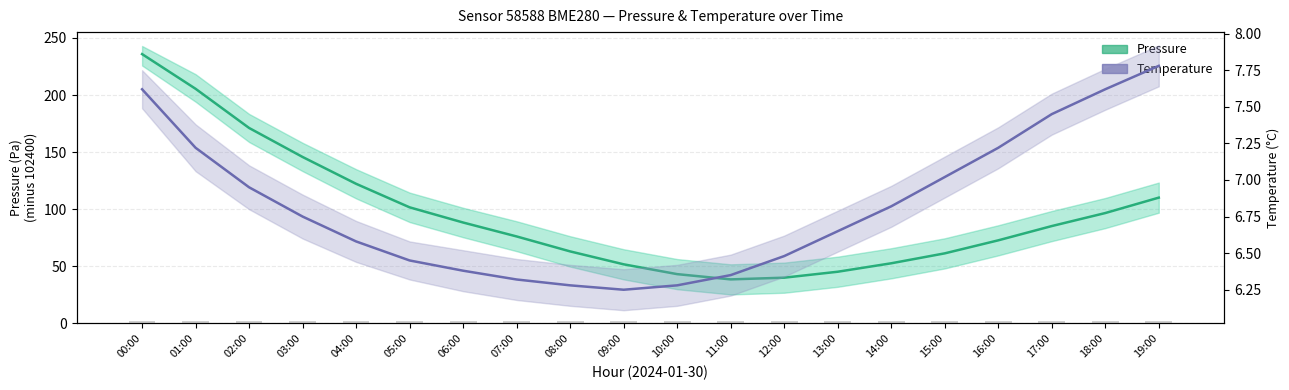

At which label is Temperature (°C) closest to 7?

15:00